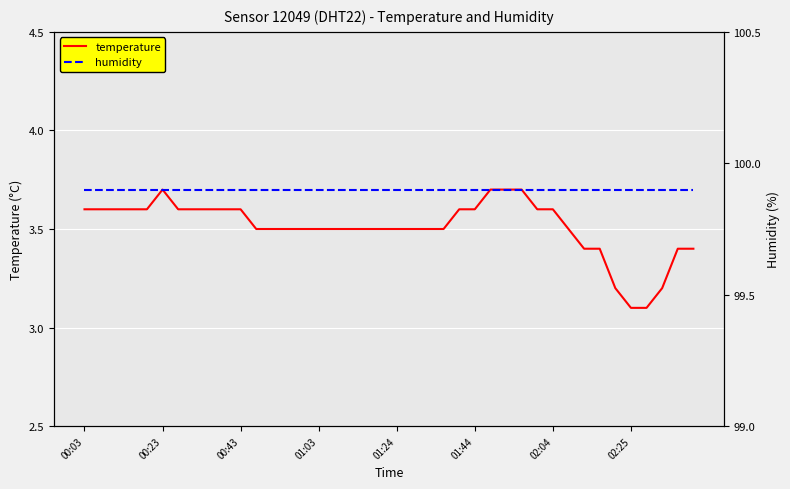

At which label is humidity closest to 99?

00:03